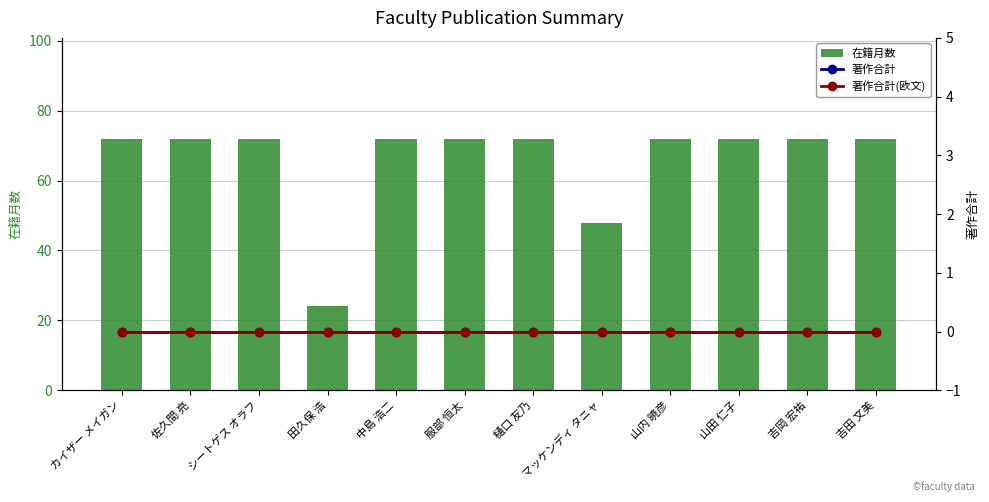

True or false: 在籍月数 has a value of 14 at 田久保 浩.

False